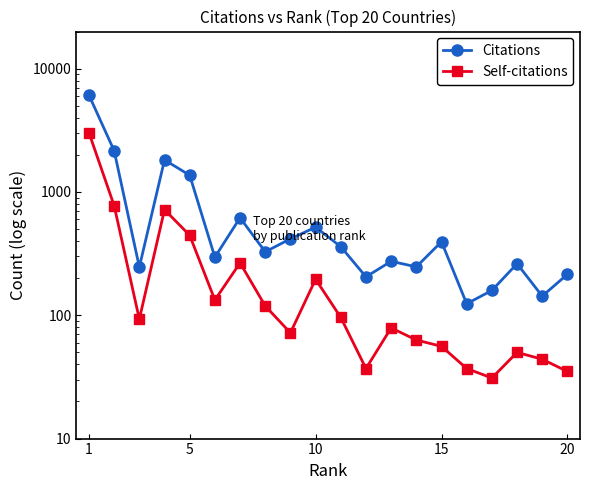

True or false: Citations has a value of 116 at 10.

False